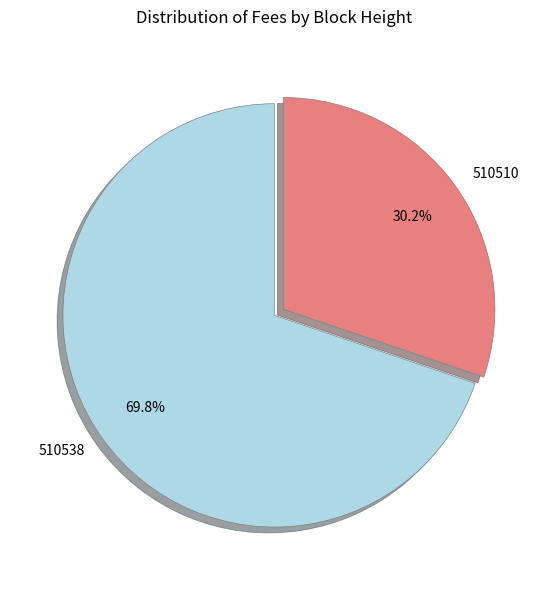

To the nearest percent, what is the combined percentage of 510510 and 510538?

100%